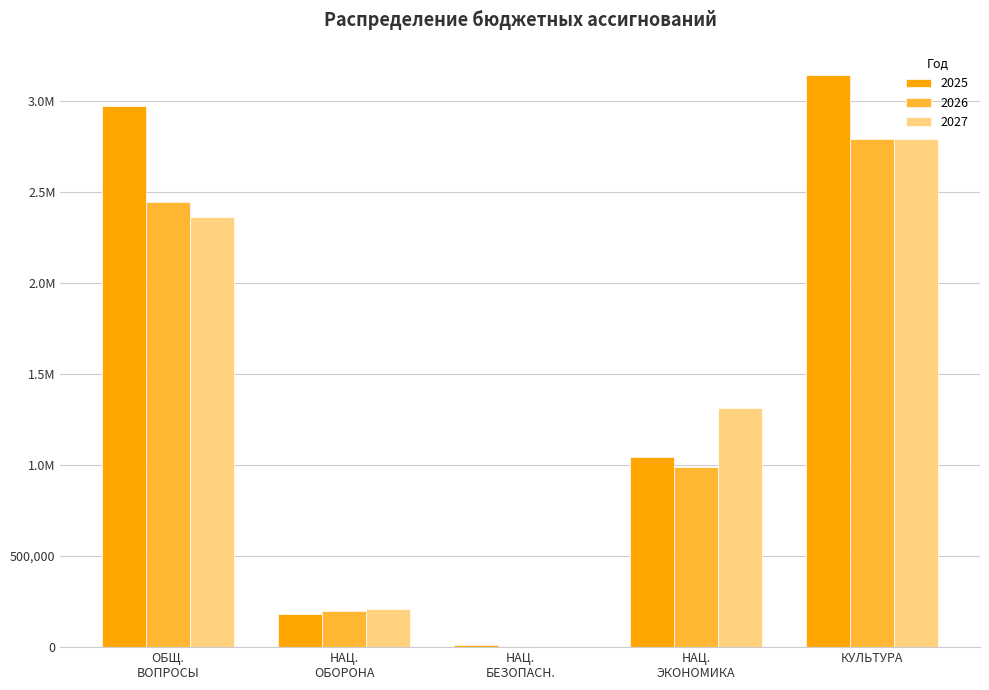

What are all the series names shown in the legend?

2025, 2026, 2027